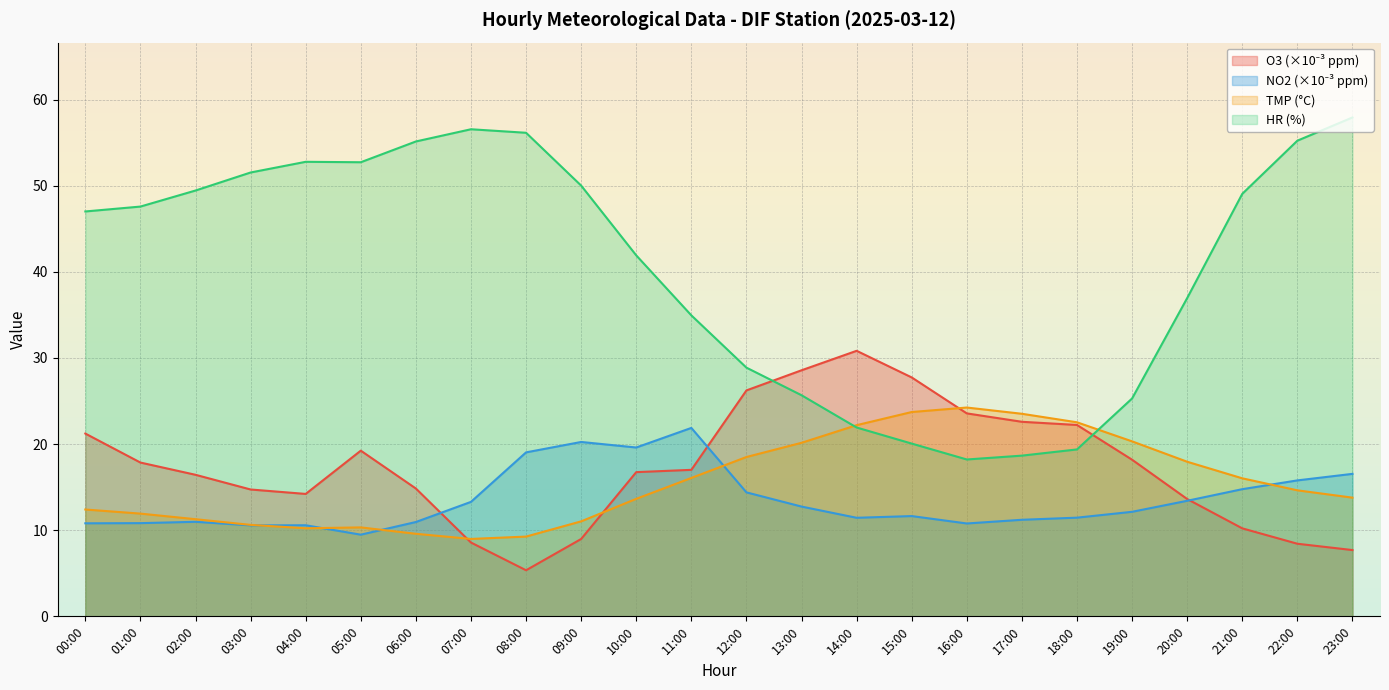

Reading right to left, what are all the values shown in this chart?

O3: 7.7	8.4	10.2	13.6	18.2	22.2	22.6	23.6	27.7	30.8	28.6	26.2	17.0	16.7	9.0	5.4	8.6	14.8	19.2	14.2	14.7	16.4	17.9	21.2
NO2: 16.5	15.8	14.8	13.4	12.1	11.5	11.2	10.8	11.6	11.4	12.7	14.4	21.9	19.6	20.2	19.0	13.3	11.0	9.5	10.6	10.6	11.0	10.8	10.8
TMP: 13.8	14.6	16.0	17.9	20.3	22.5	23.5	24.2	23.7	22.2	20.1	18.5	16.1	13.6	11.0	9.3	9.0	9.6	10.3	10.2	10.6	11.3	11.9	12.4
HR: 57.9	55.2	49.1	37.0	25.3	19.4	18.7	18.2	20.1	21.9	25.7	28.9	34.9	41.9	50.0	56.1	56.6	55.1	52.7	52.8	51.5	49.4	47.6	47.0